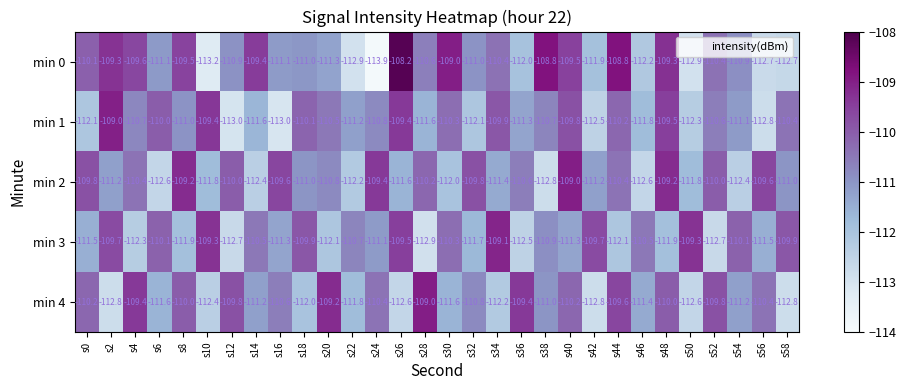

What is the maximum value for min 4?

-109.0